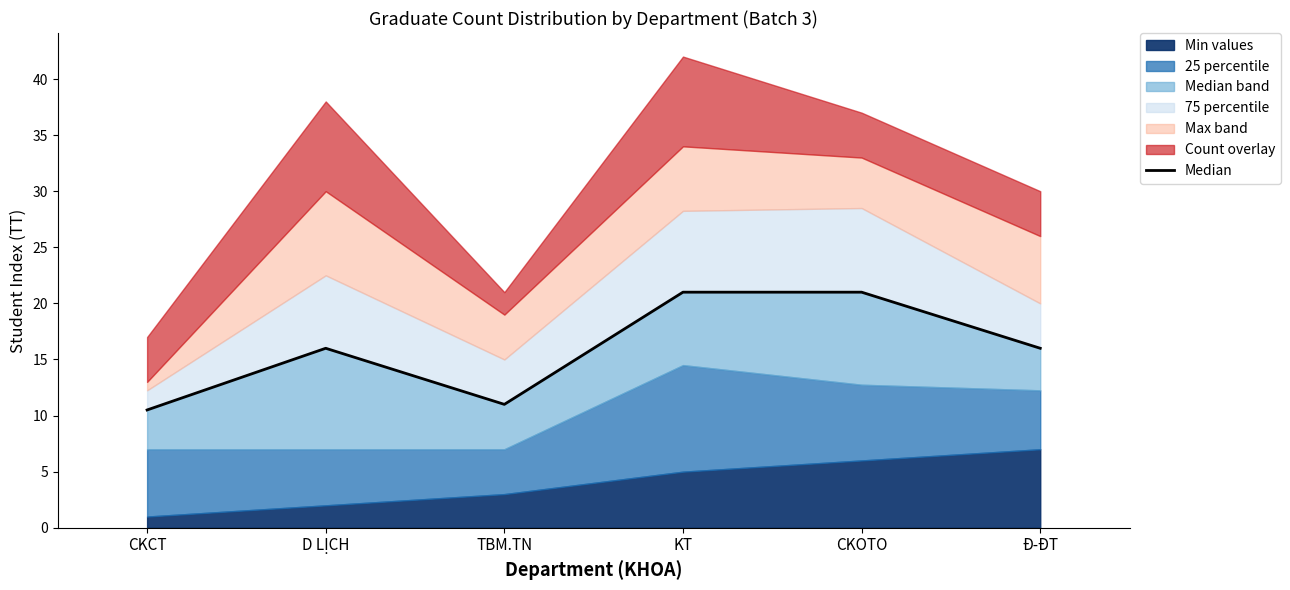

List the labels in order of value, largest first.

KT, CKOTO, D LỊCH, Đ-ĐT, TBM.TN, CKCT